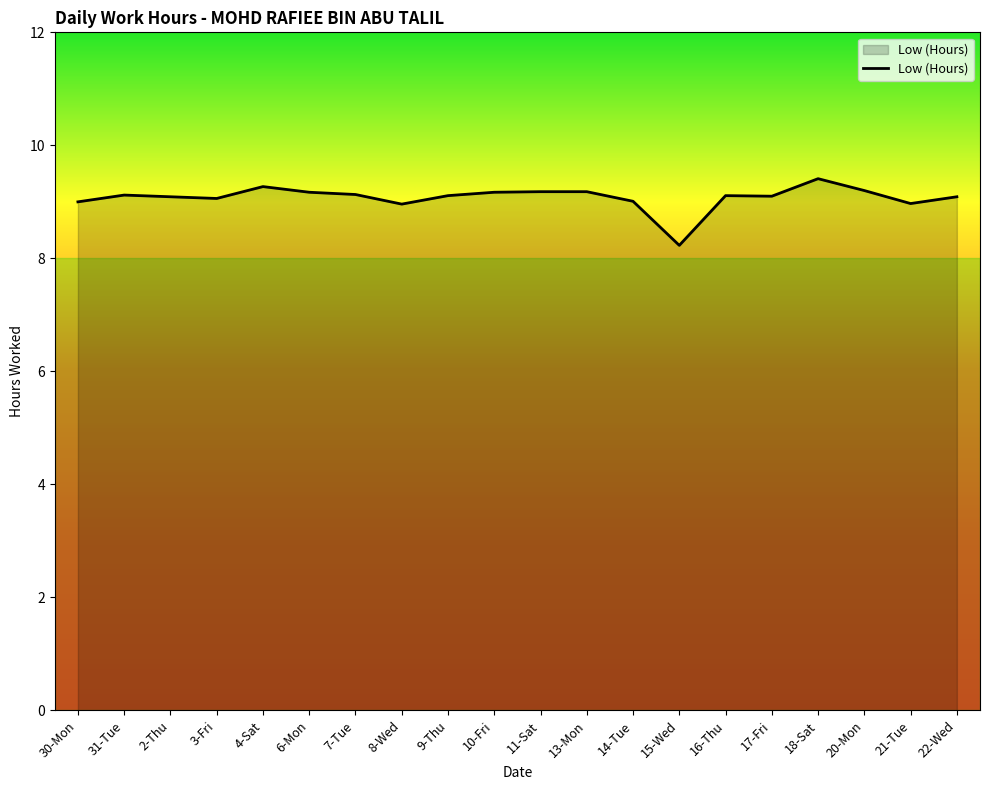

What is the ratio of the value at 10-Fri to the value at 11-Sat?

1.0